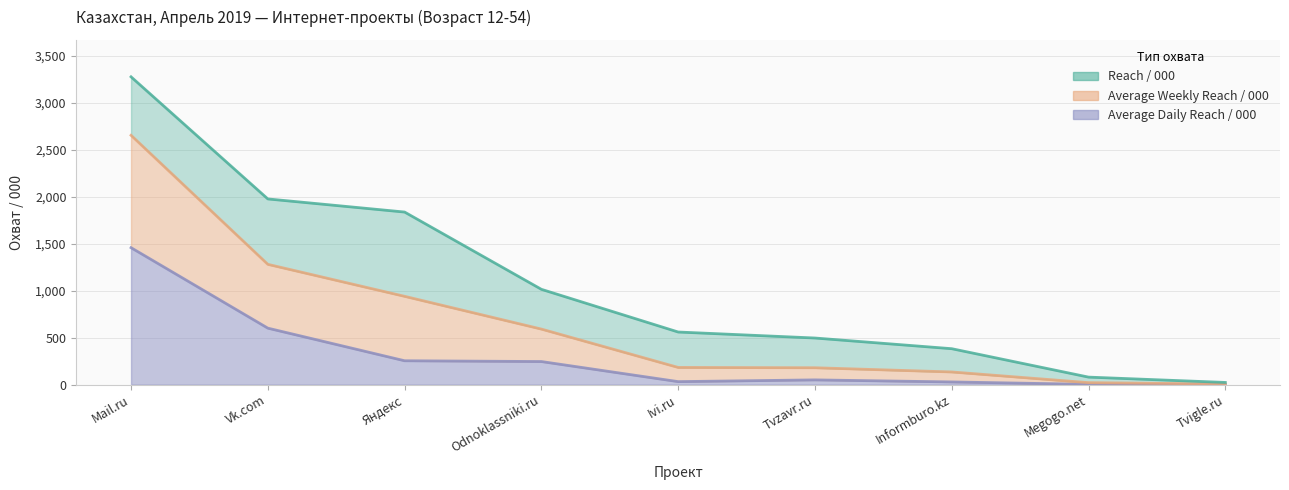

Where is the first local maximum for Average Daily Reach / 000?

Tvzavr.ru